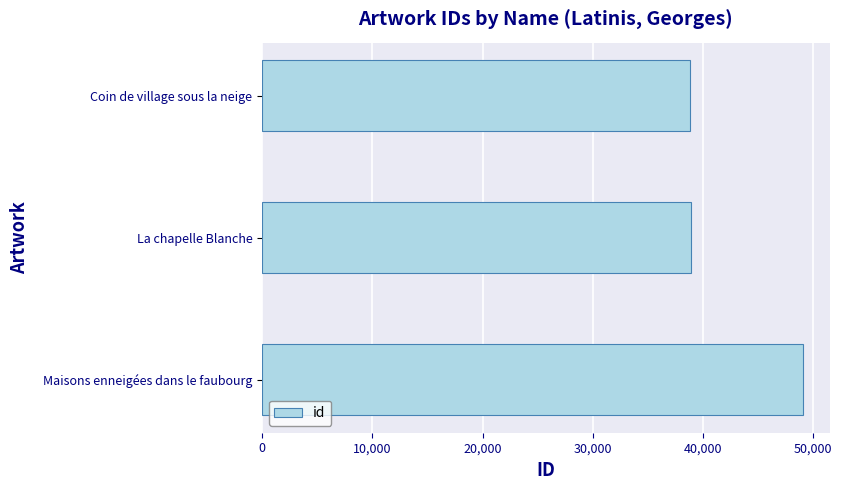

The chart shows a value of 49034 at Maisons enneigées dans le faubourg. True or false?

True